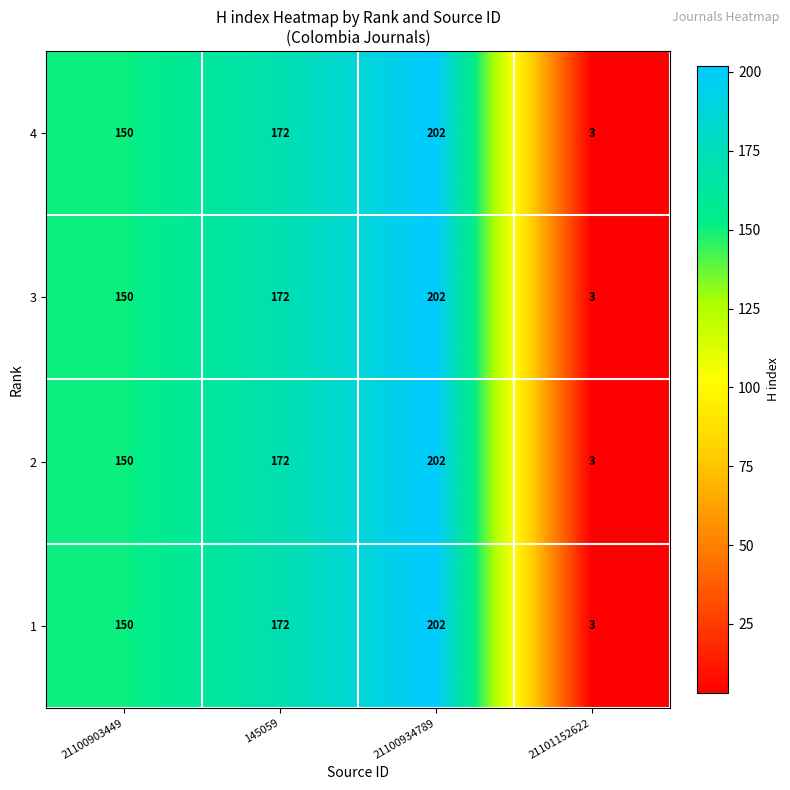

What is the sum of the 2 values at 21101152622 and 21100903449?

153